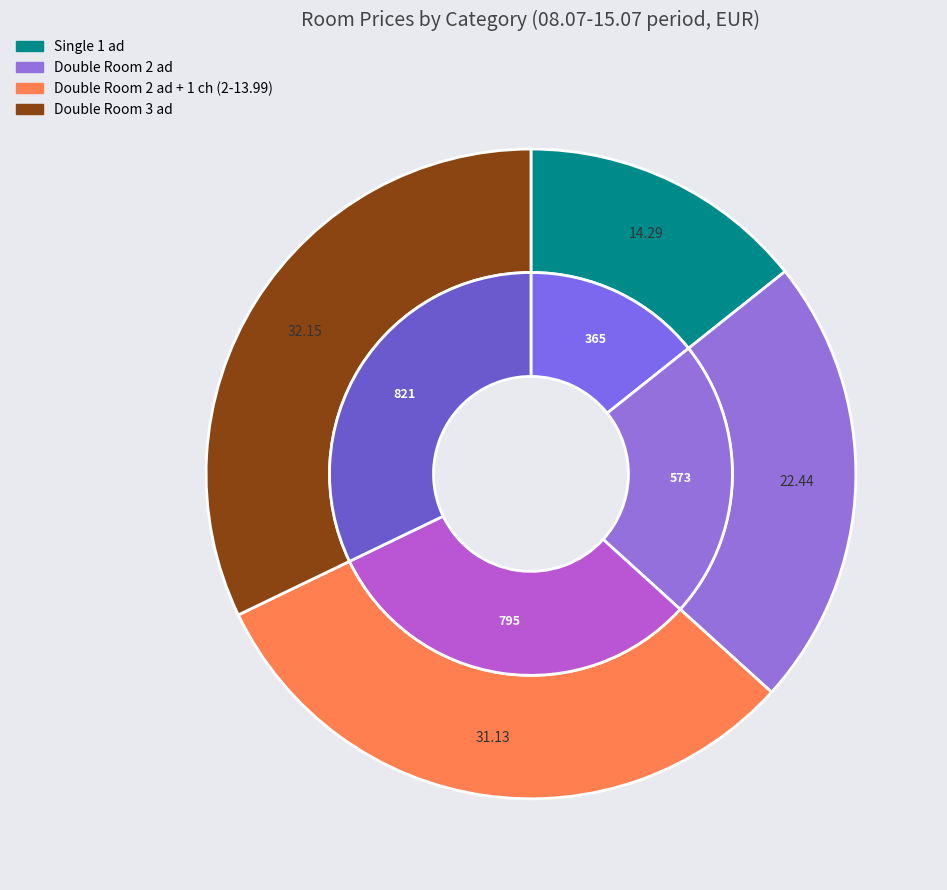

Is there a majority slice in this chart?

No